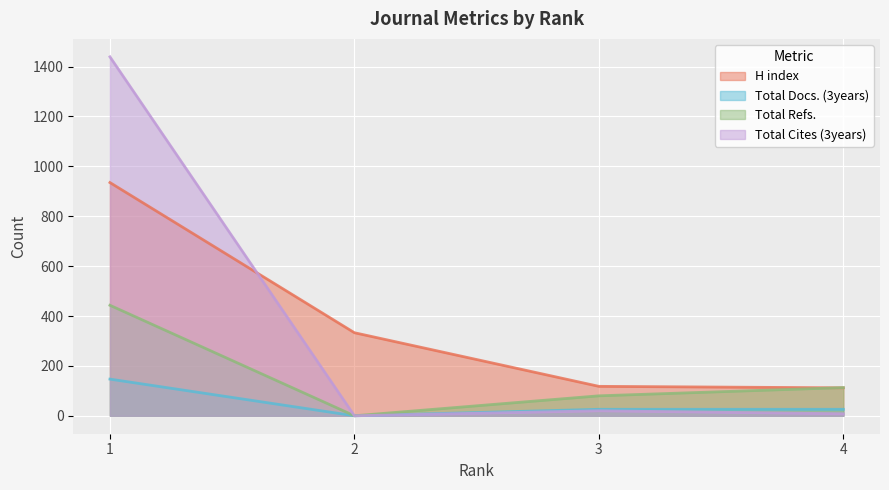

What is the total value across all series at 4?

259